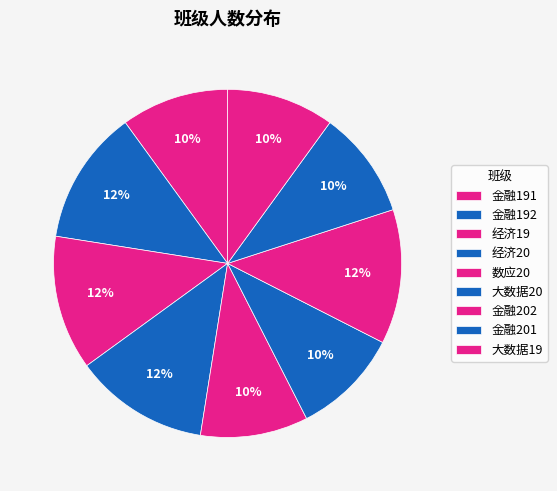

How many slices are in this pie chart?

9